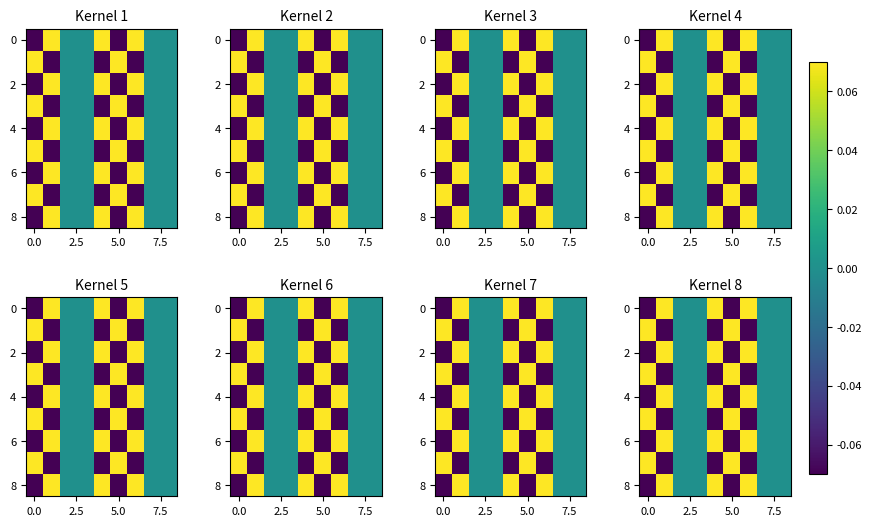

What is the difference between the second highest and minimum values in the 6 series?

0.1